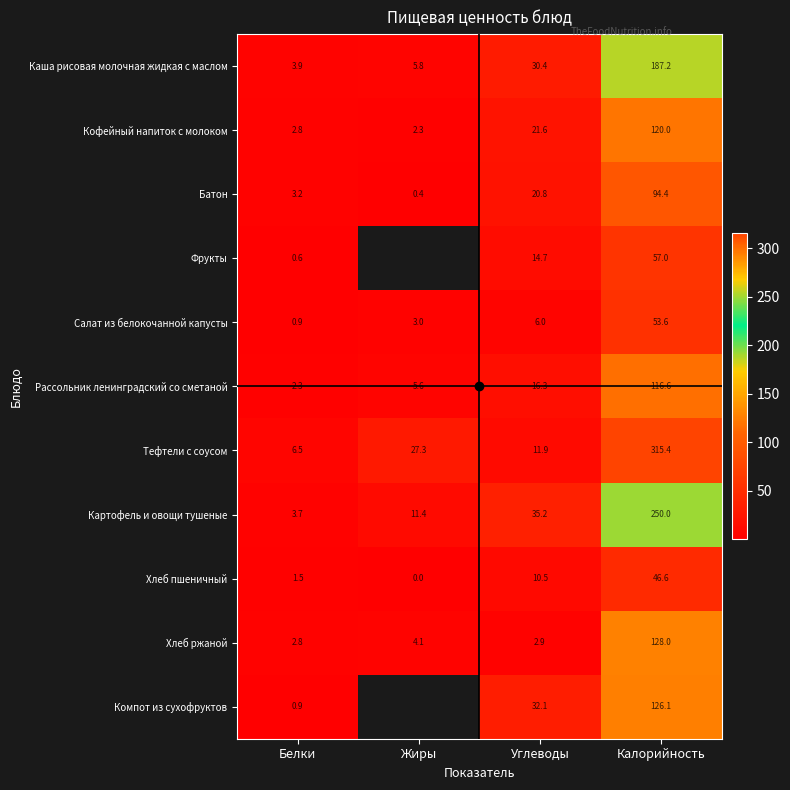

Rank the categories by Кофейный напиток с молоком value from lowest to highest.

Жиры, Белки, Углеводы, Калорийность